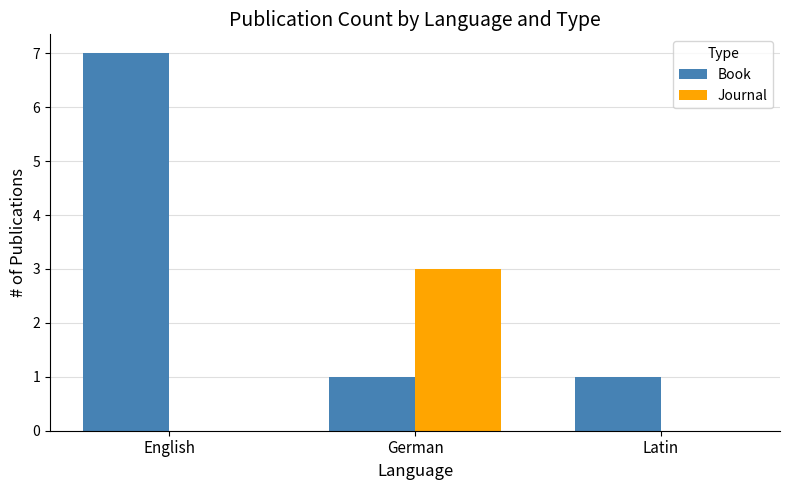

What is the spread (max minus min) of values at English?

7